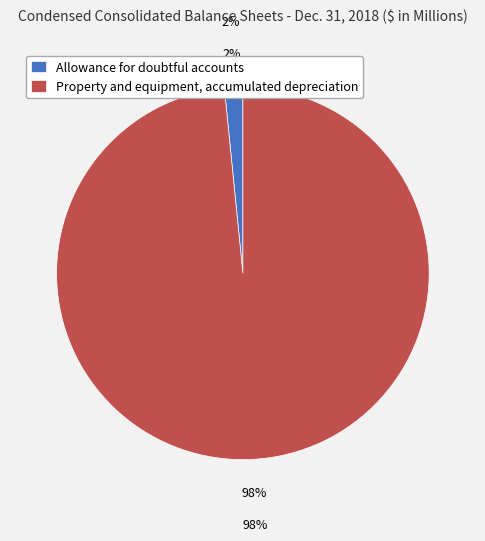

To the nearest percent, what is the average slice percentage?

50%